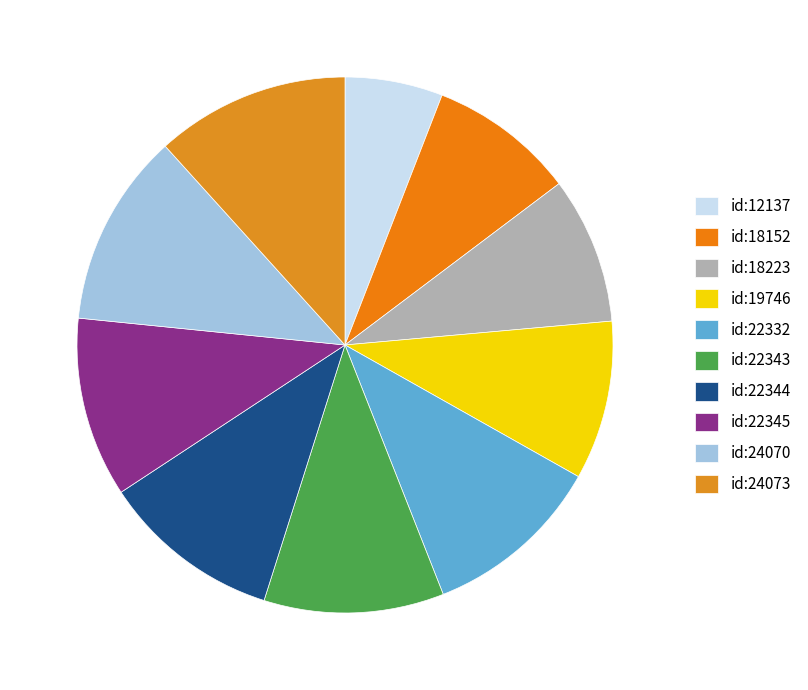

Which category has the biggest portion of the pie?

id:24073